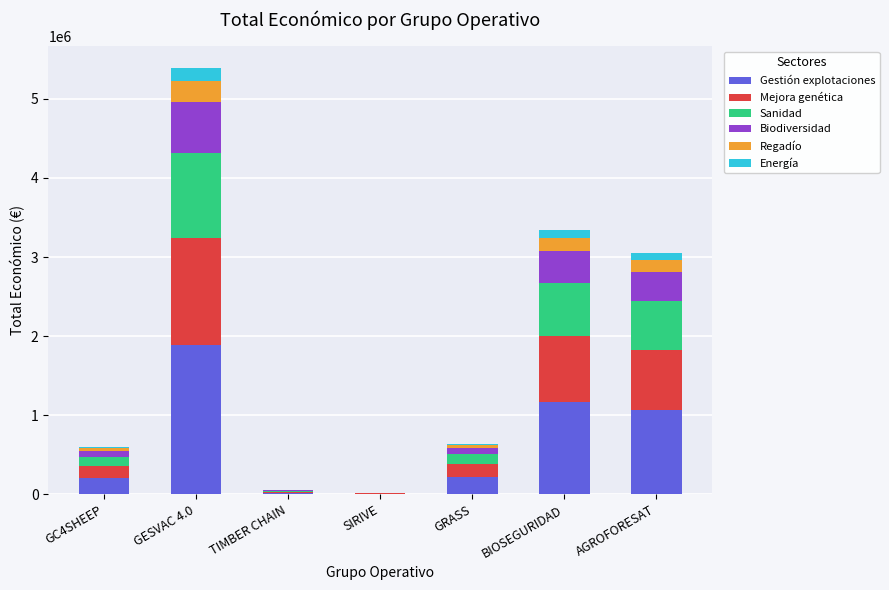

At which category is the sum across all series the highest?

GESVAC 4.0